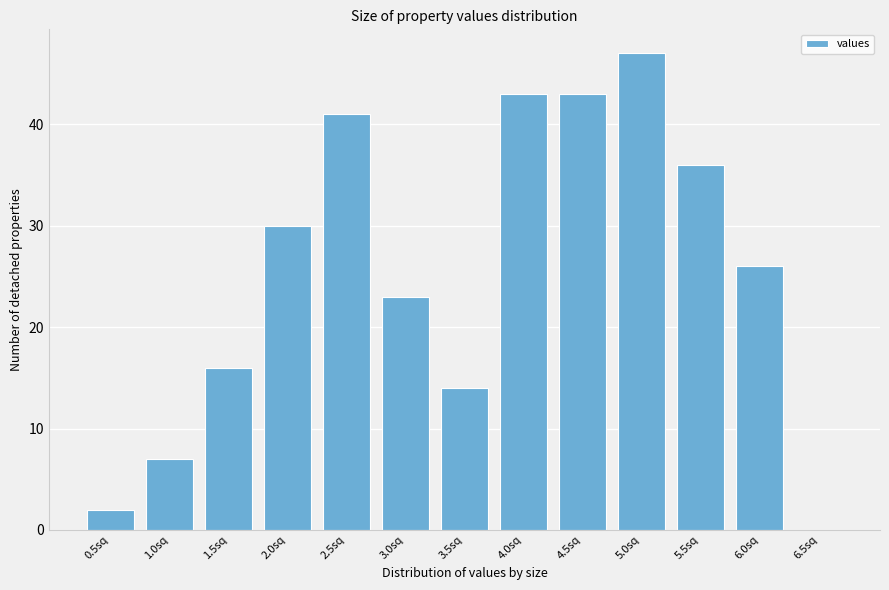

Reading right to left, what are all the values shown in this chart?

6.5sq=0	6.0sq=26	5.5sq=36	5.0sq=47	4.5sq=43	4.0sq=43	3.5sq=14	3.0sq=23	2.5sq=41	2.0sq=30	1.5sq=16	1.0sq=7	0.5sq=2